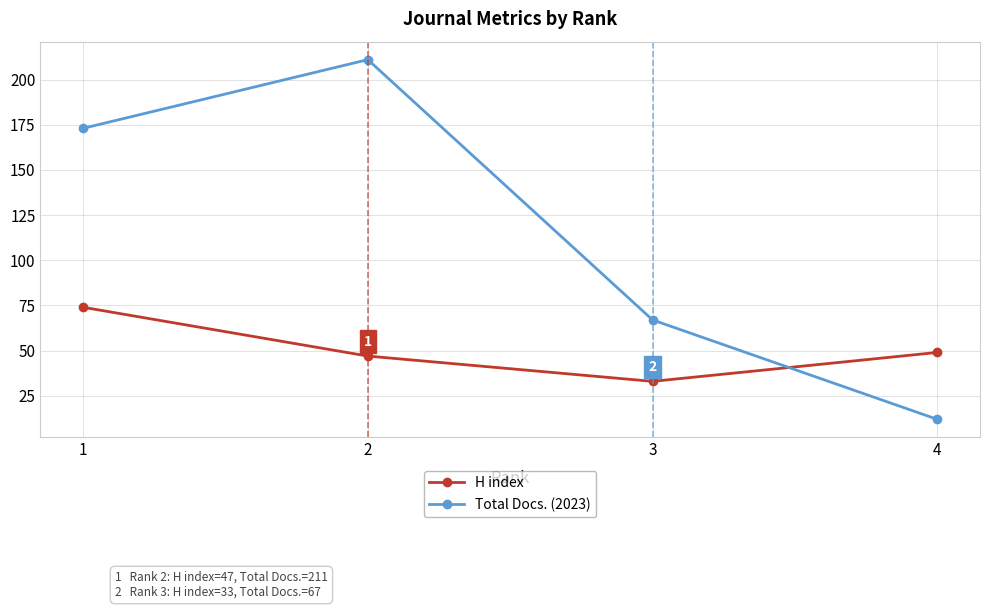

After their last crossing, which series has the higher values: Total Docs. (2023) or H index?

H index